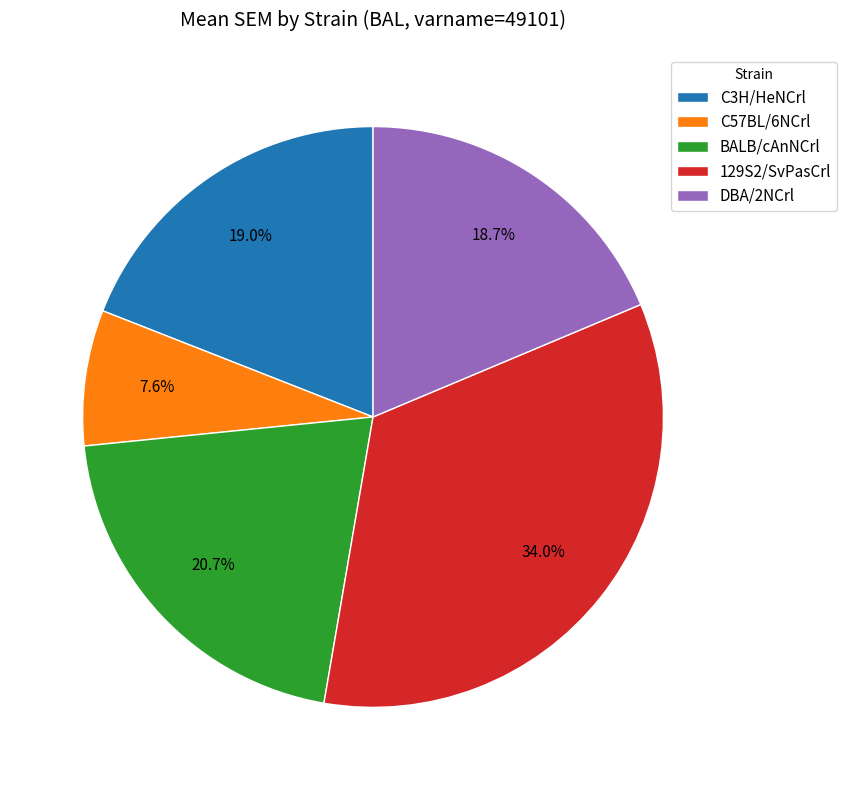

True or false: 129S2/SvPasCrl accounts for 39% of the total.

False